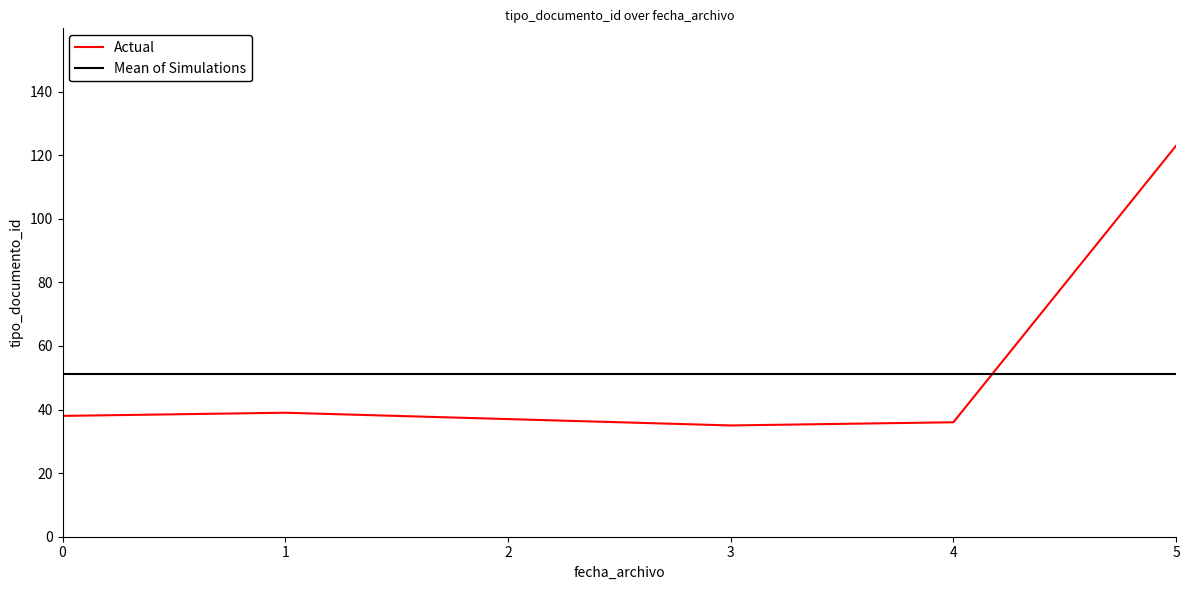

Which series ends up on top after the final intersection of Mean of Simulations and Actual?

Actual